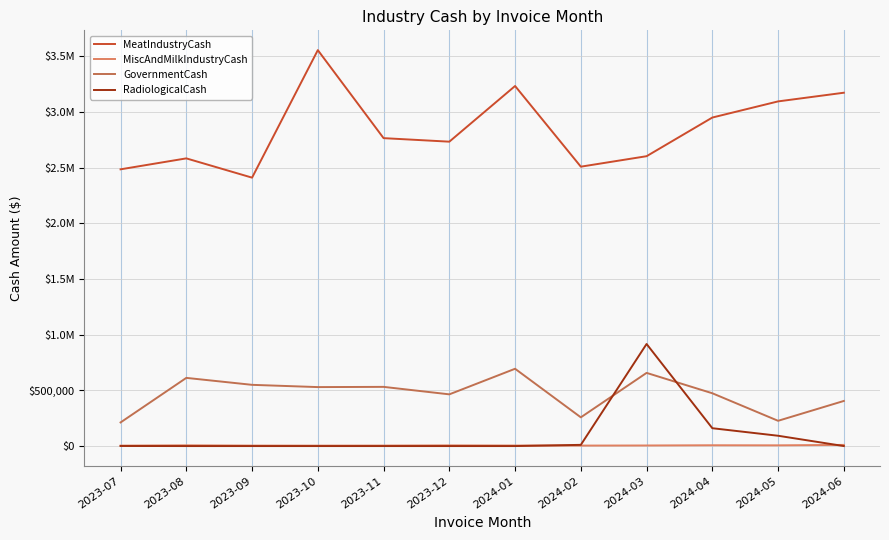

What position from the left is 2024-02?

8